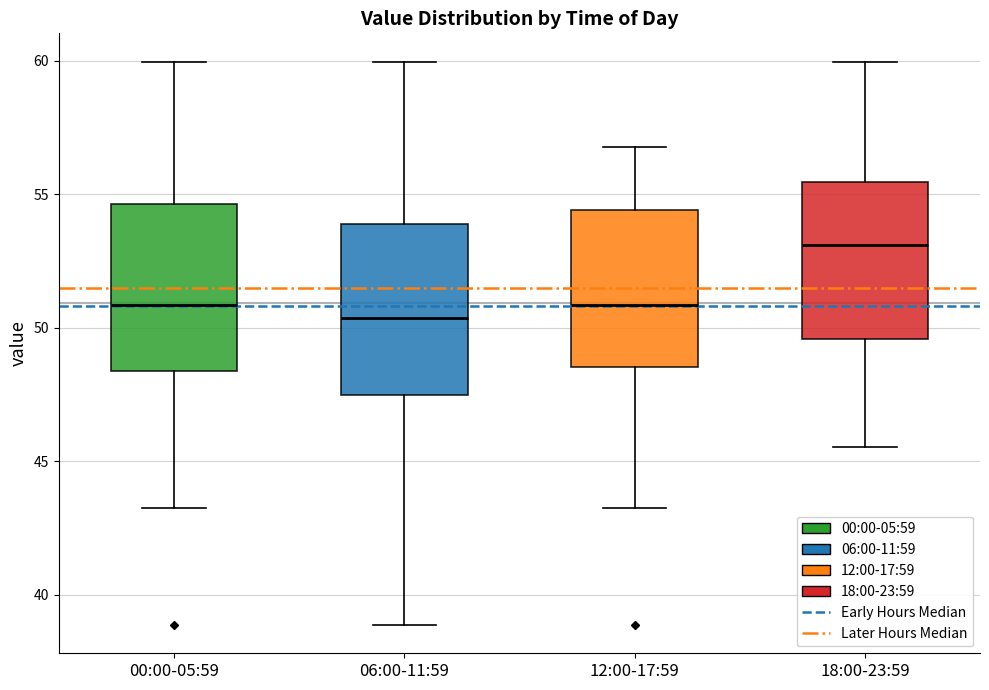

Where is the upper edge of the box for 12:00-17:59 on the y-axis? The values are not printed on the chart, so give them approximately, as read against the axis.

54.5